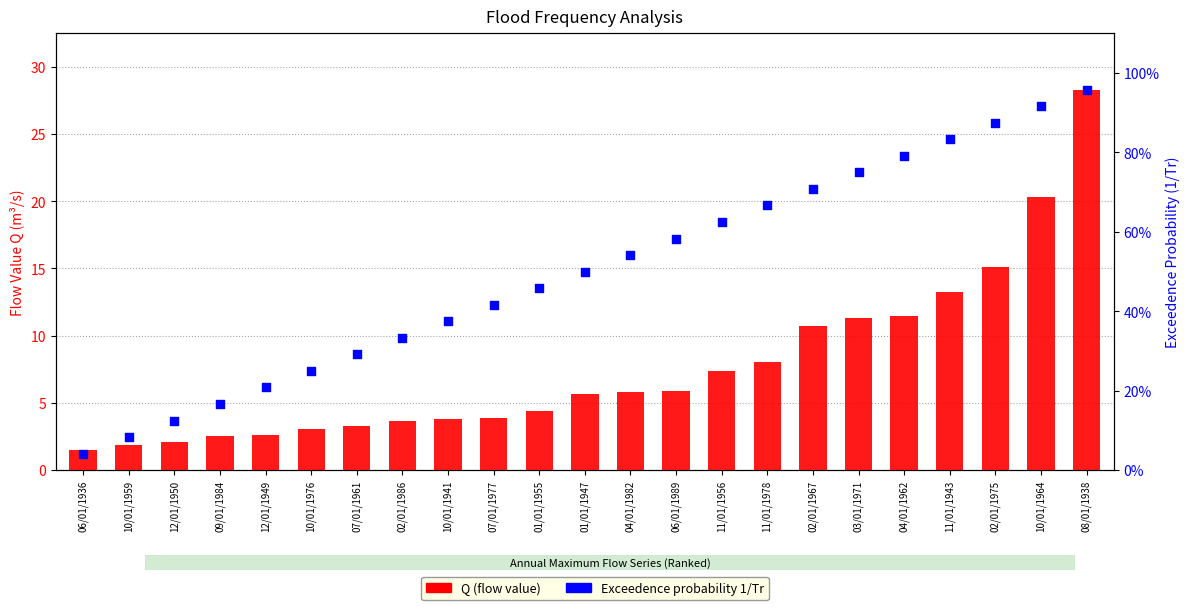

Which series has the largest total across all categories?

Q (flow value)